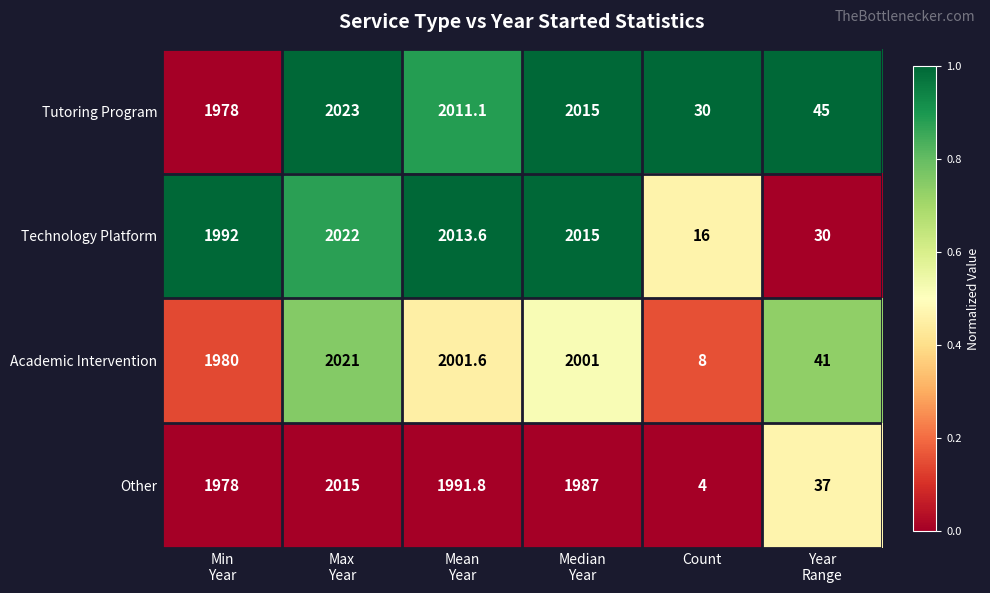

The Technology Platform series shows 23.6 at Count. True or false?

False